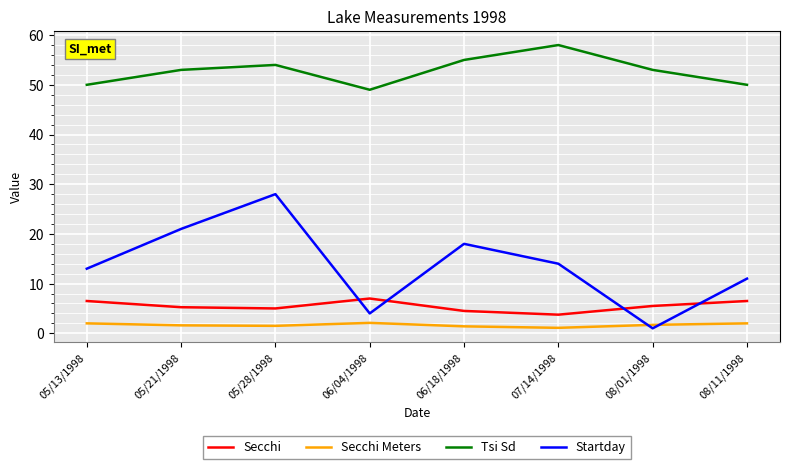

True or false: Startday and Tsi Sd intersect in this chart.

False